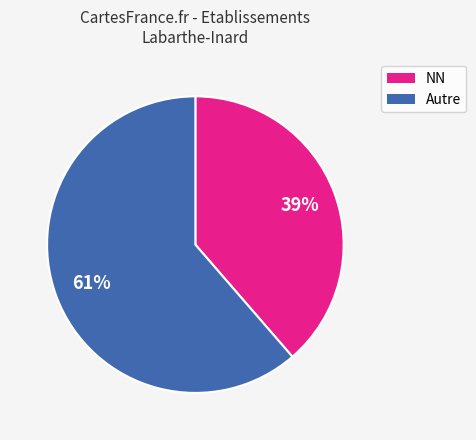

To the nearest percent, what is the average slice percentage?

50%